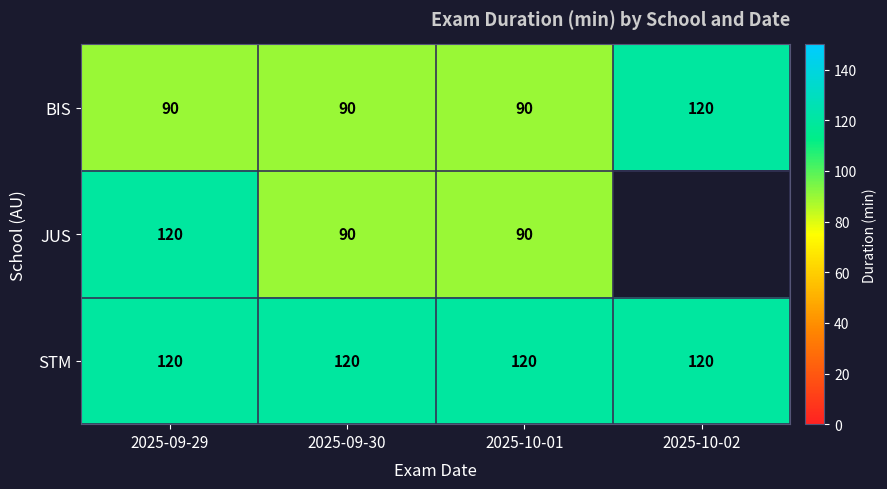

True or false: BIS has a value of 51 at 2025-10-02.

False